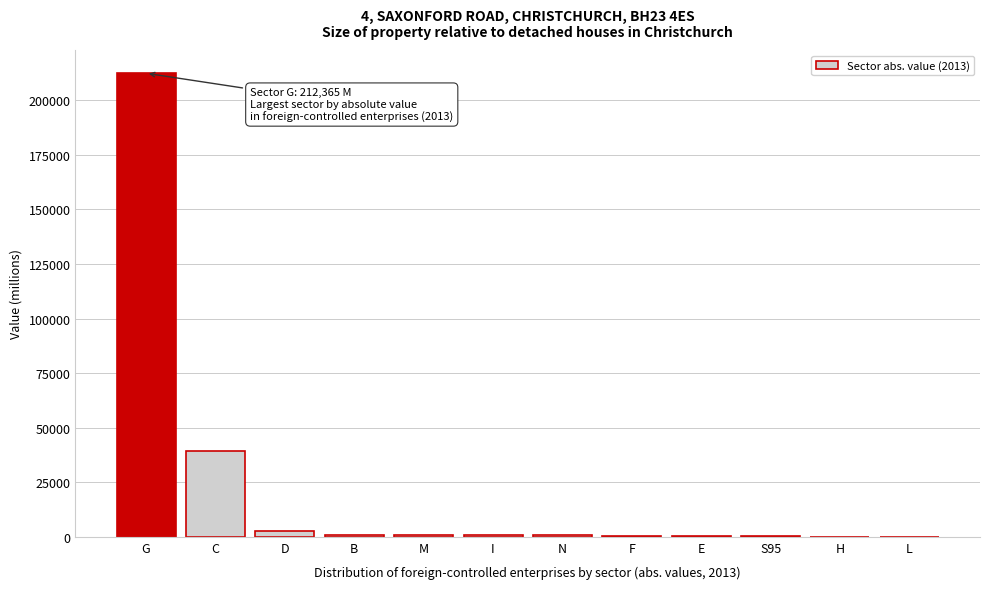

What is the greatest value displayed?

212364.6